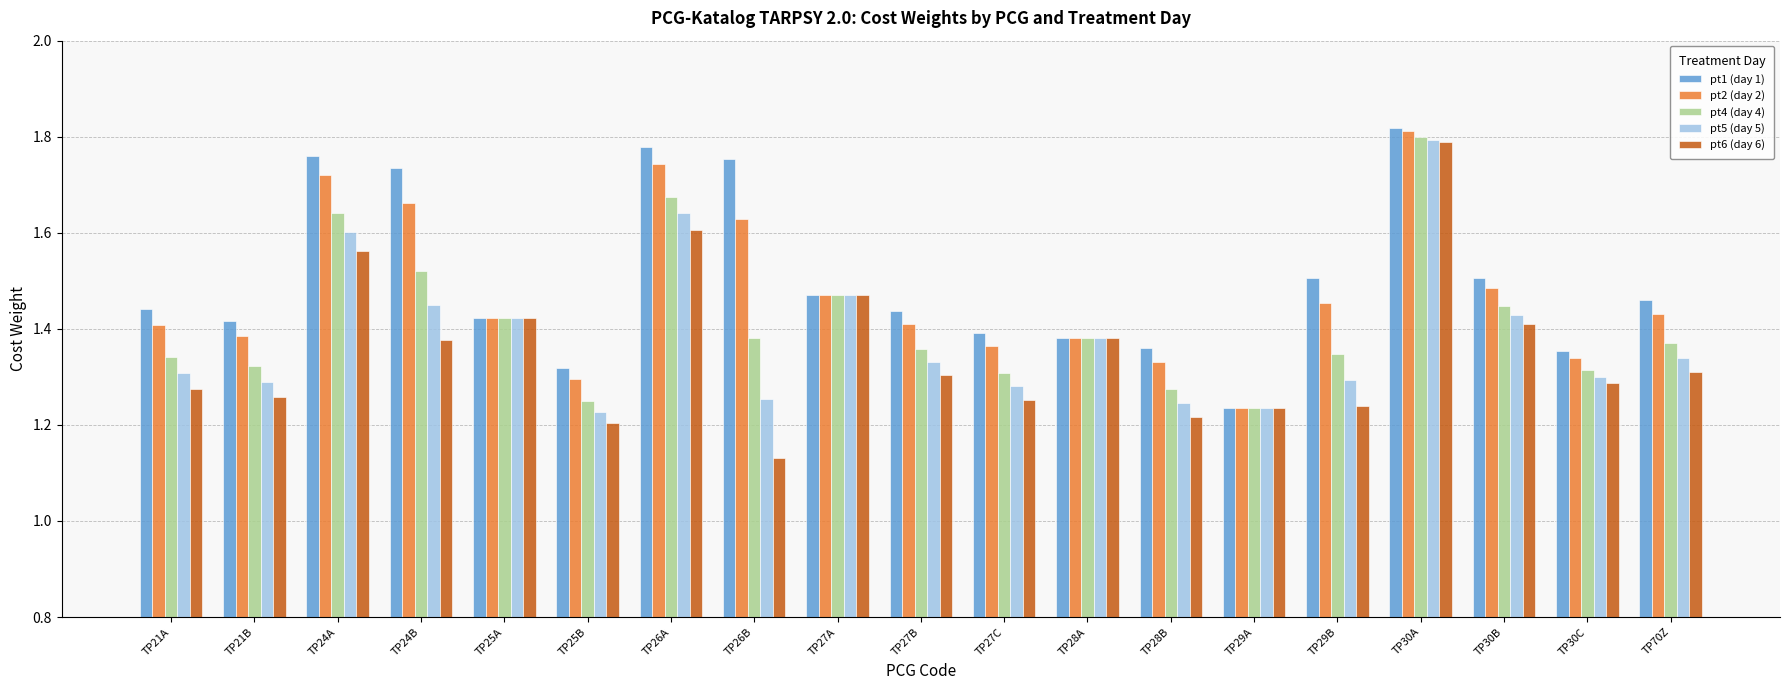

Which series changed the most between TP26A and TP29B?

pt6 (day 6)